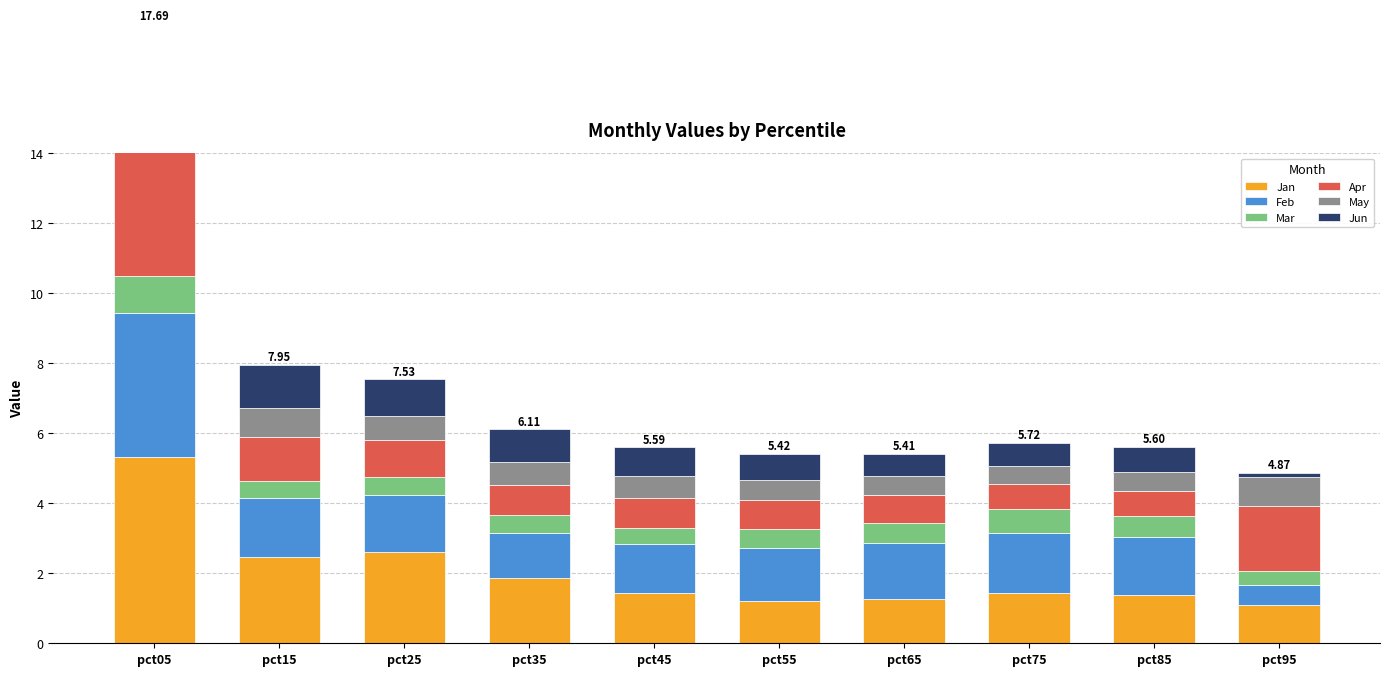

What is the difference between the maximum and minimum values in the Apr series?

3.3